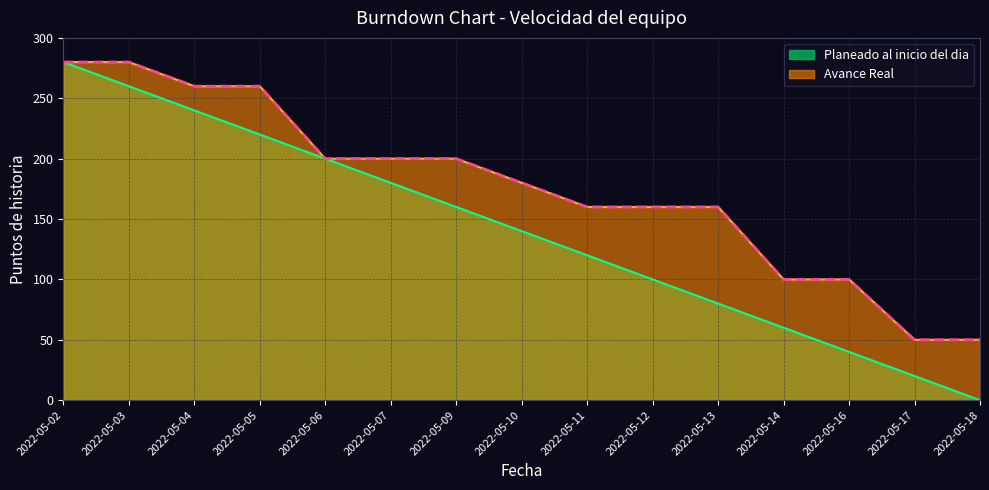

True or false: Planeado al inicio del dia has a value of 0 at 2022-05-18.

True